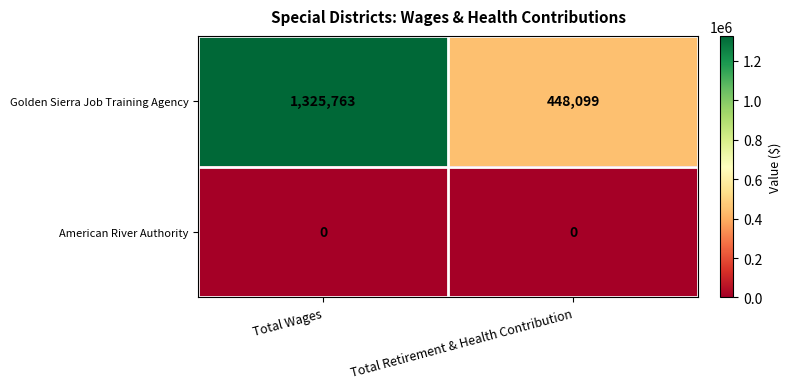

Reading left to right, extract all data points from this chart.

Golden Sierra Job Training Agency: Total Wages=1325763	Total Retirement & Health Contribution=448099
American River Authority: Total Wages=0	Total Retirement & Health Contribution=0